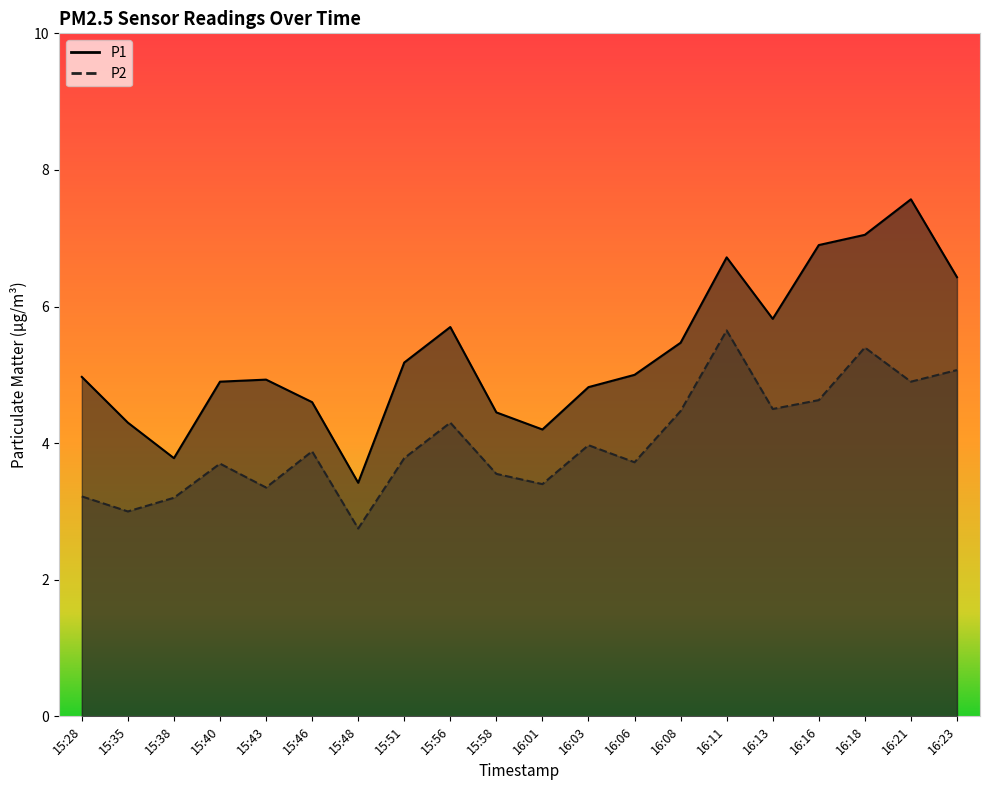

The value of P2 at 16:11 is 2.2. True or false?

False